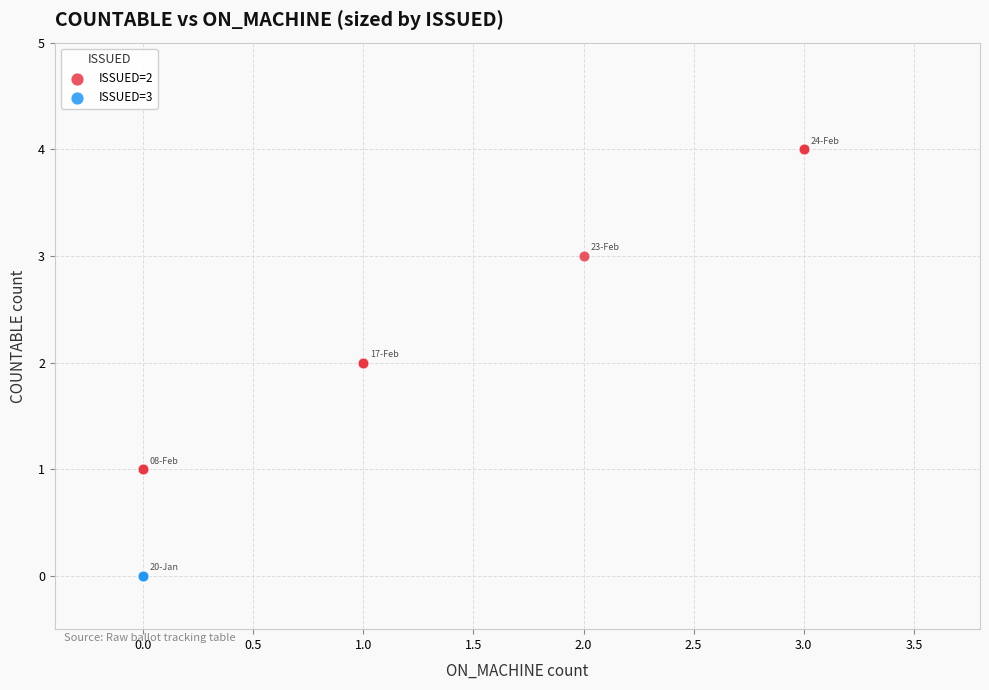

Which series reaches the minimum Y coordinate?

ISSUED=3